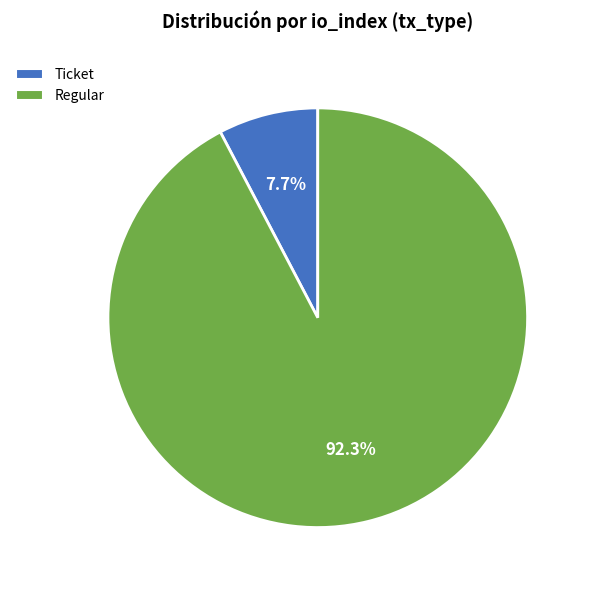

Which slice is the largest?

Regular